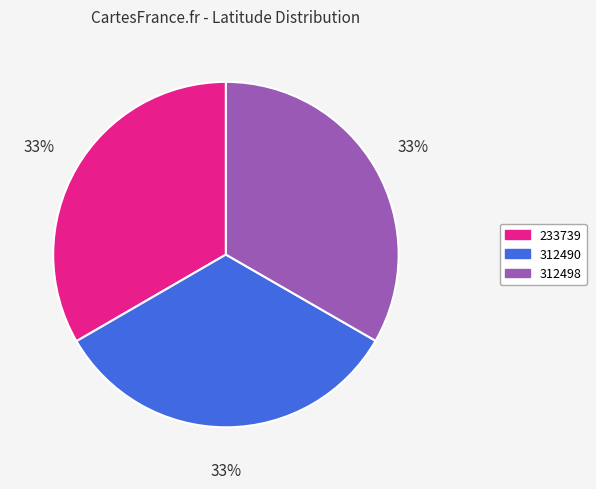

Count the number of slices in the pie.

3